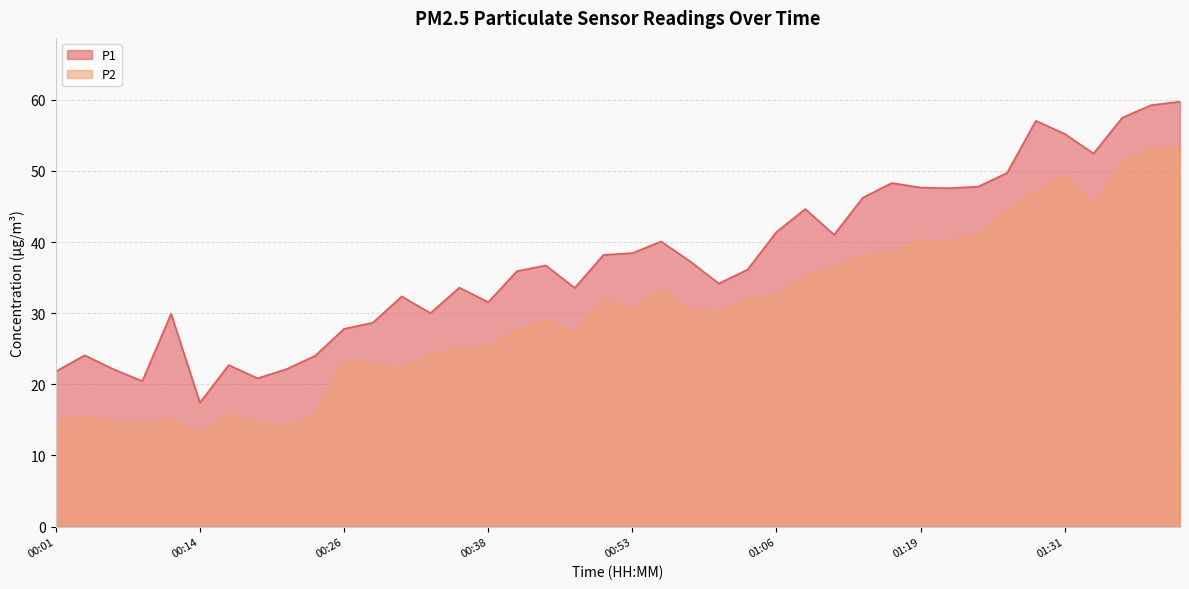

Rank the series by their average value, from highest to lowest.

P1, P2